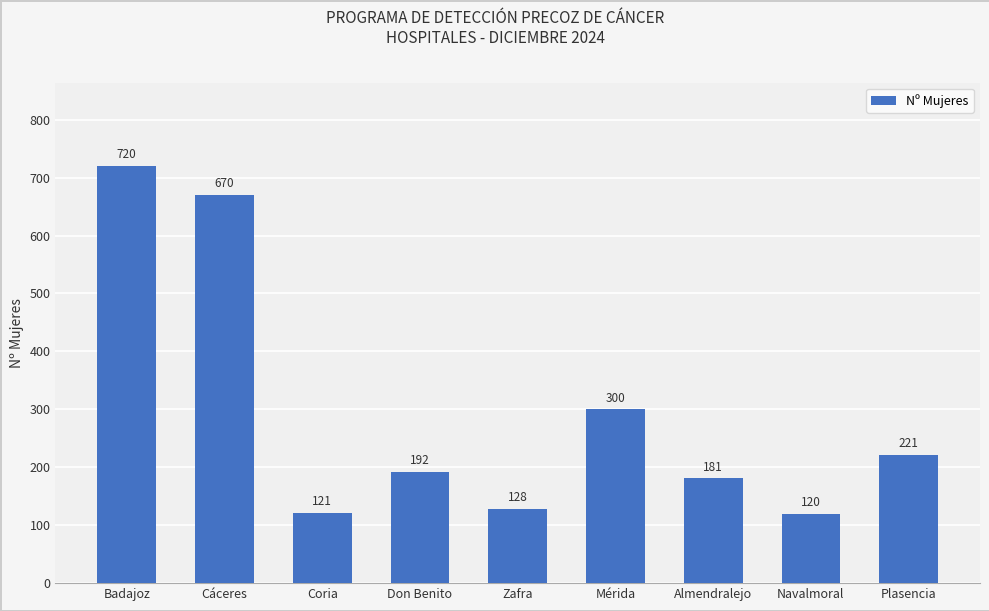

Reading right to left, what are all the values shown in this chart?

221	120	181	300	128	192	121	670	720